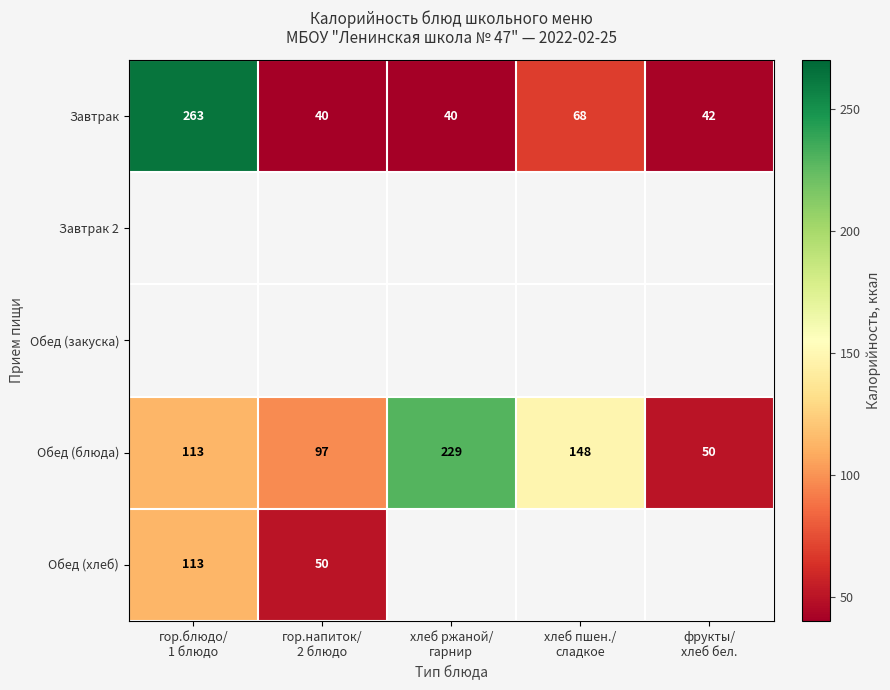

What is the highest value of the Обед (блюда) series?

229